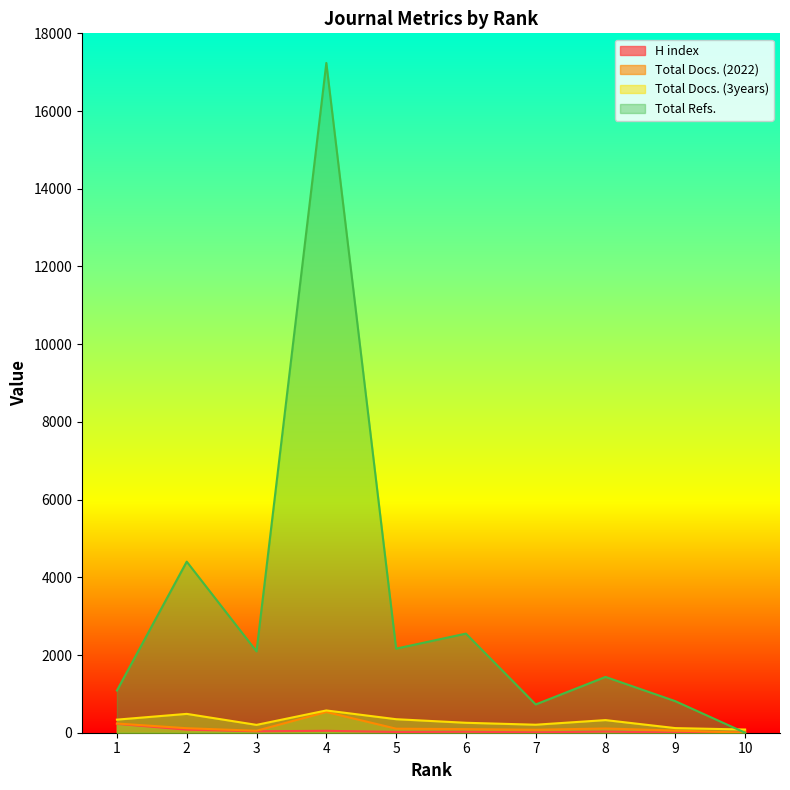

Rank the series at 6 from lowest to highest value.

H index, Total Docs. (2022), Total Docs. (3years), Total Refs.